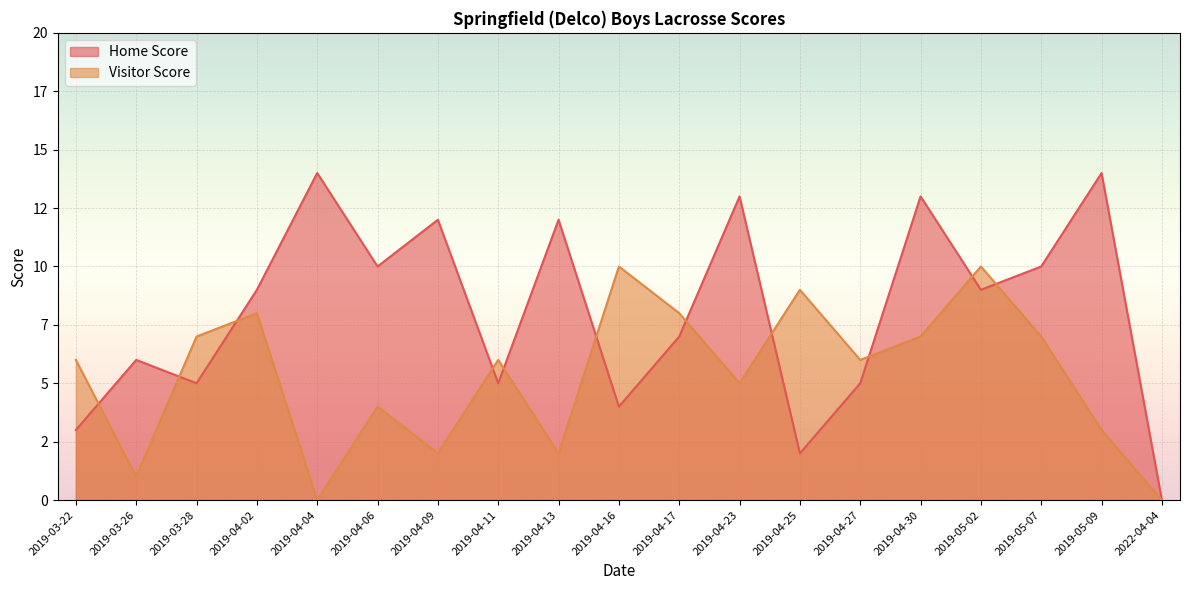

Which series has the widest spread of values?

Home Score